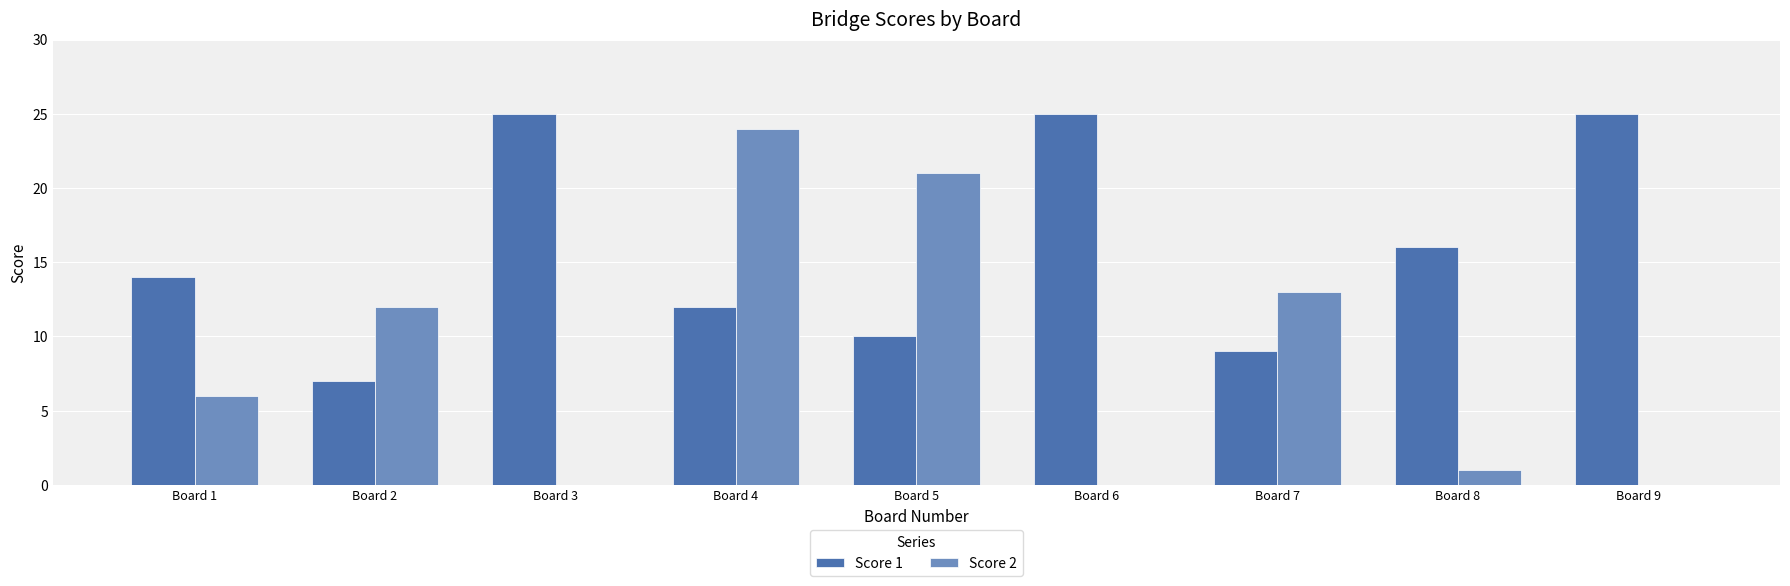

Reading left to right, transcribe all the data shown in this chart.

Score 1: 14	7	25	12	10	25	9	16	25
Score 2: 6	12	0	24	21	0	13	1	0